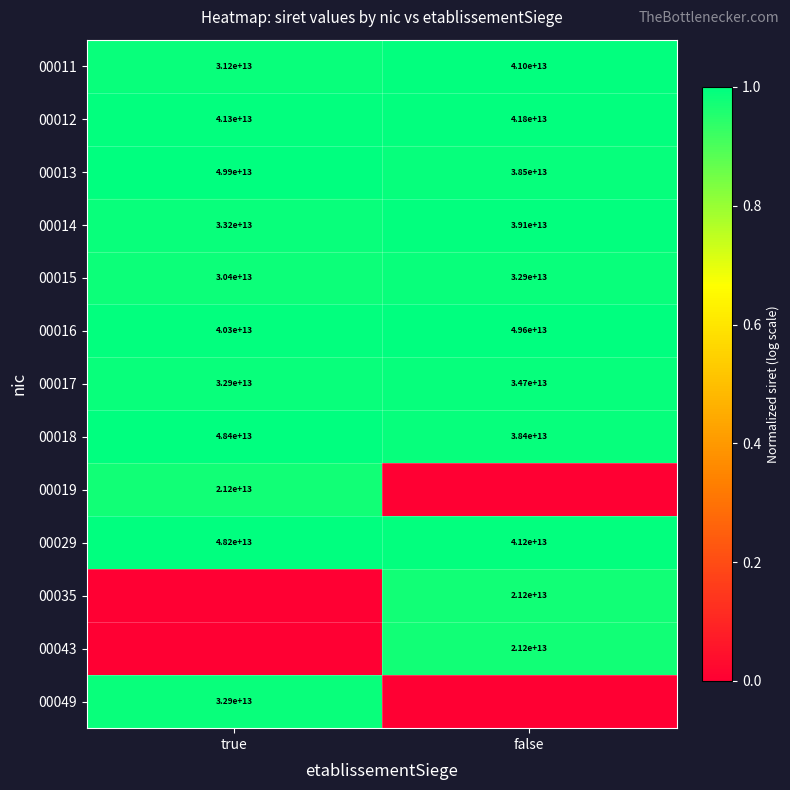

What is the spread (max minus min) of values at true?

1.0